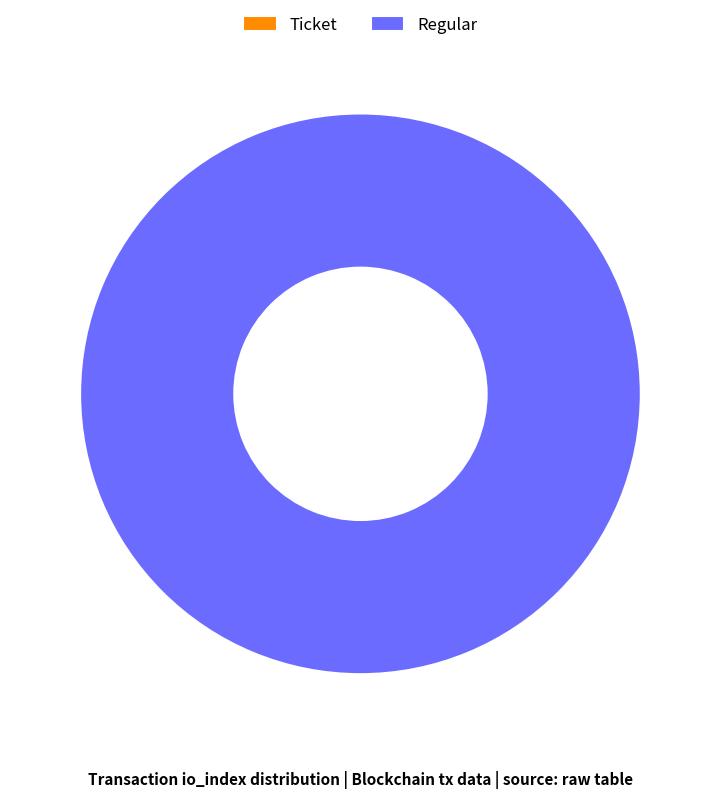

To the nearest percent, what is the combined percentage of Ticket and Regular?

100%